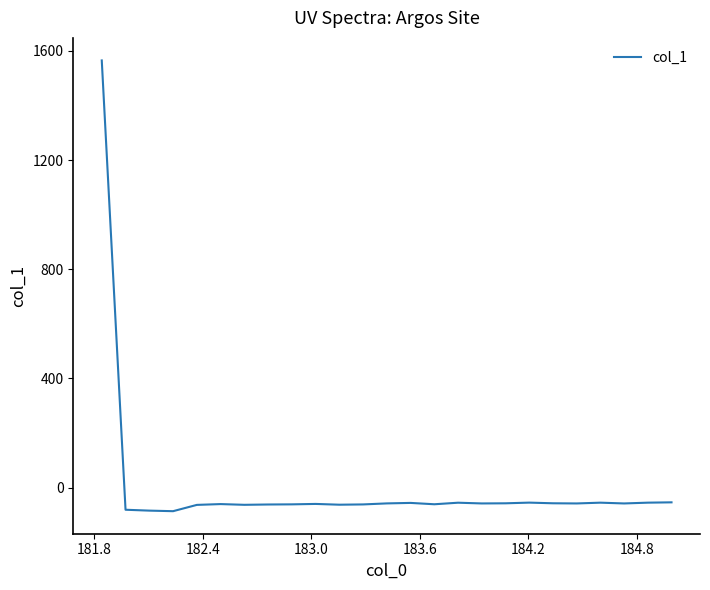

What is the minimum value shown in the chart?

-86.3